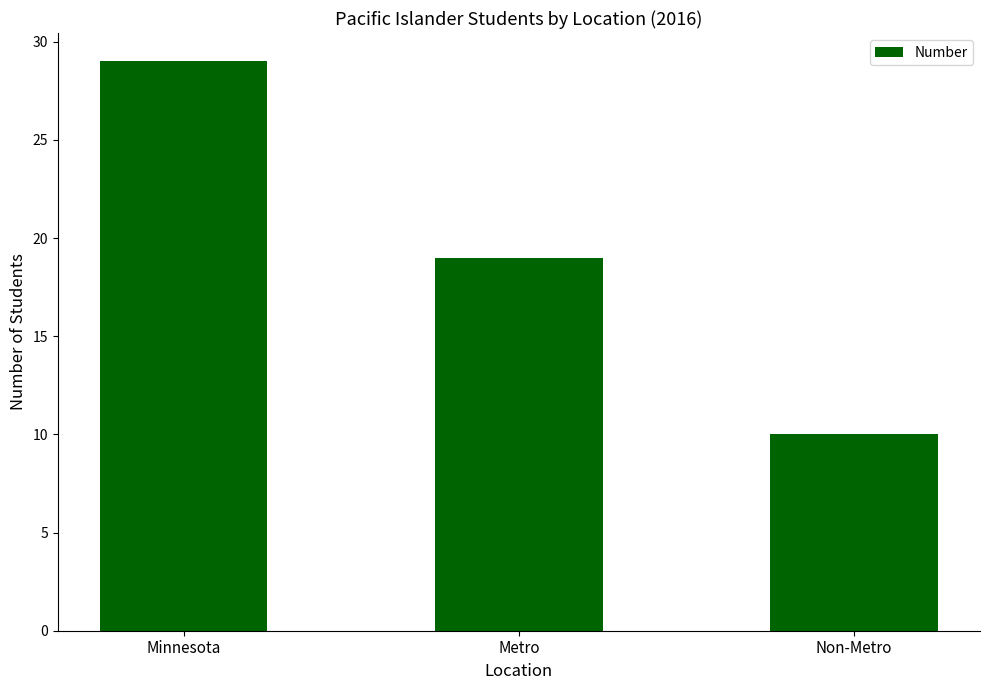

The value at Minnesota is 29. True or false?

True